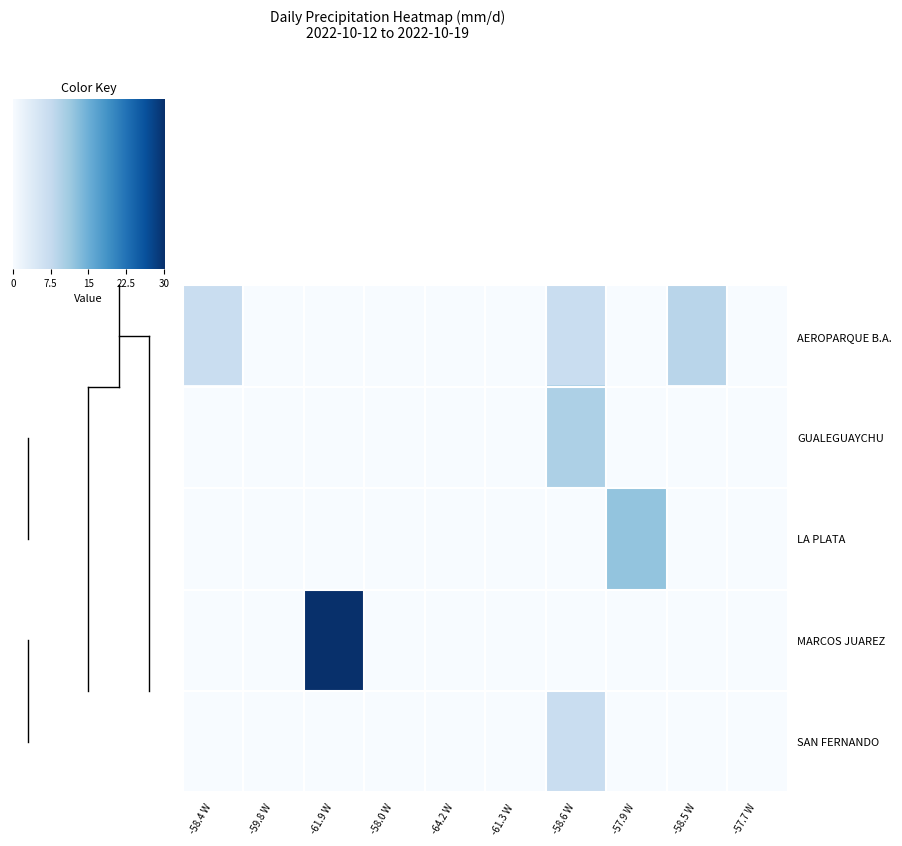

Reading right to left, list all the values displayed in this chart.

AEROPARQUE B.A.: -57.7 W=0.0	-58.5 W=8.7	-57.9 W=0.0	-58.6 W=7.0	-61.3 W=0.0	-64.2 W=0.0	-58.0 W=0.0	-61.9 W=0.0	-59.8 W=0.0	-58.4 W=7.0
GUALEGUAYCHU: -57.7 W=0.0	-58.5 W=0.0	-57.9 W=0.0	-58.6 W=9.8	-61.3 W=0.0	-64.2 W=0.0	-58.0 W=0.0	-61.9 W=0.0	-59.8 W=0.0	-58.4 W=0.0
LA PLATA: -57.7 W=0.0	-58.5 W=0.0	-57.9 W=12.0	-58.6 W=0.0	-61.3 W=0.0	-64.2 W=0.0	-58.0 W=0.0	-61.9 W=0.0	-59.8 W=0.0	-58.4 W=0.0
MARCOS JUAREZ: -57.7 W=0.0	-58.5 W=0.0	-57.9 W=0.0	-58.6 W=0.0	-61.3 W=0.0	-64.2 W=0.0	-58.0 W=0.0	-61.9 W=30.0	-59.8 W=0.0	-58.4 W=0.0
SAN FERNANDO: -57.7 W=0.0	-58.5 W=0.0	-57.9 W=0.0	-58.6 W=7.0	-61.3 W=0.0	-64.2 W=0.0	-58.0 W=0.0	-61.9 W=0.0	-59.8 W=0.0	-58.4 W=0.0